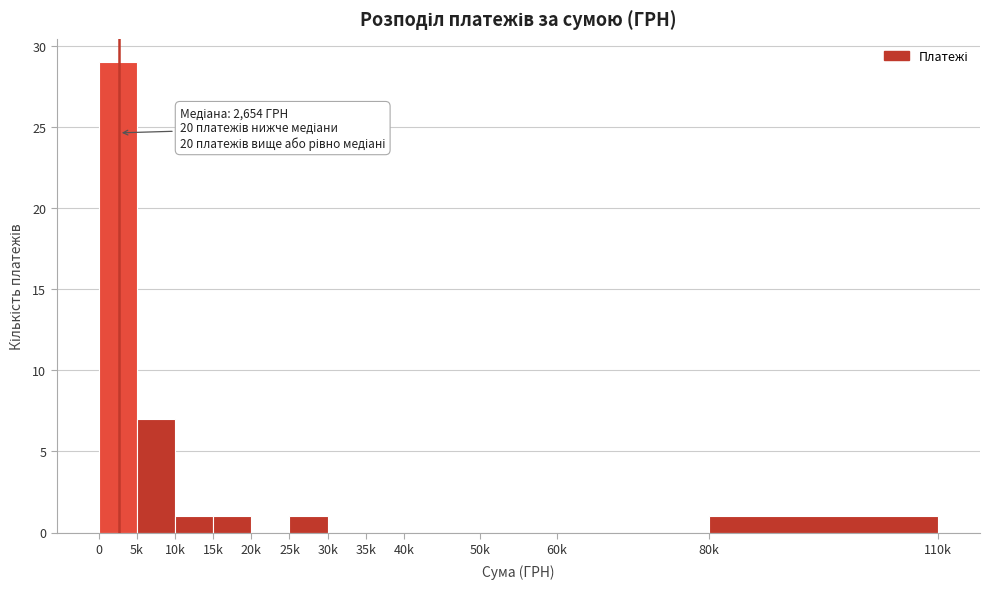

Reading left to right, list all the values displayed in this chart.

0=29	5k=7	10k=1	15k=1	20k=0	25k=1	30k=0	35k=0	40k=0	50k=0	60k=0	80k=1